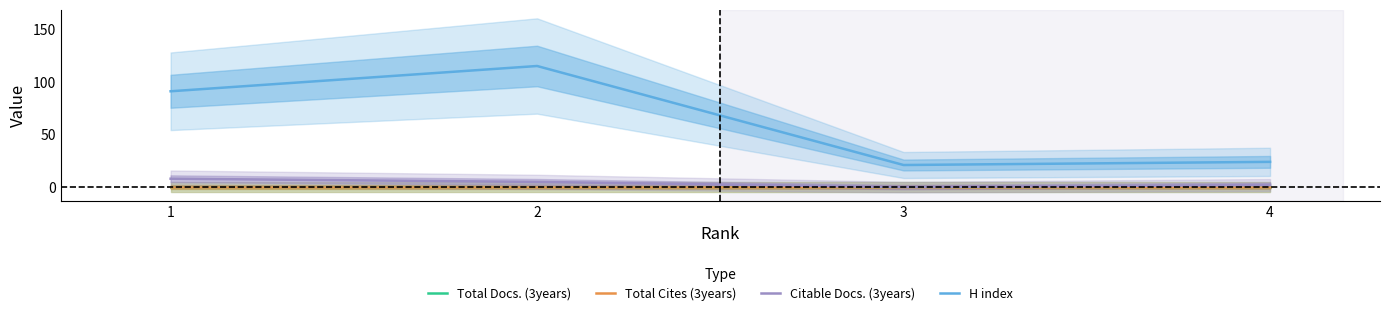

Is the value of H index at 4 greater than the value of Total Cites (3years) at 4?

Yes